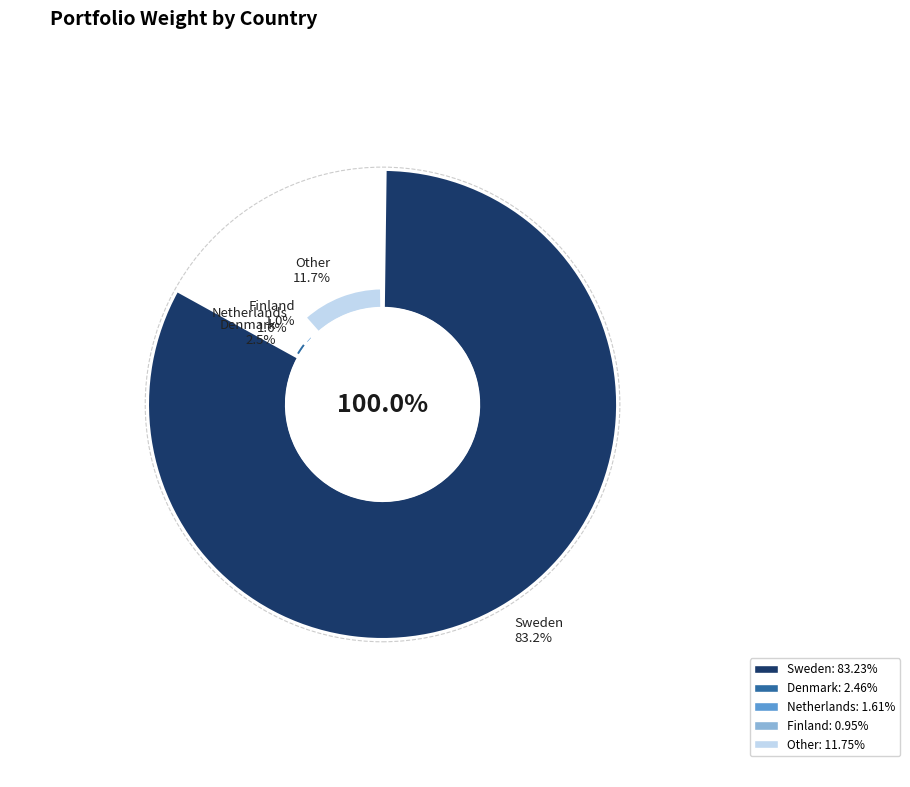

To the nearest percent, what percentage of the pie is Netherlands?

2%